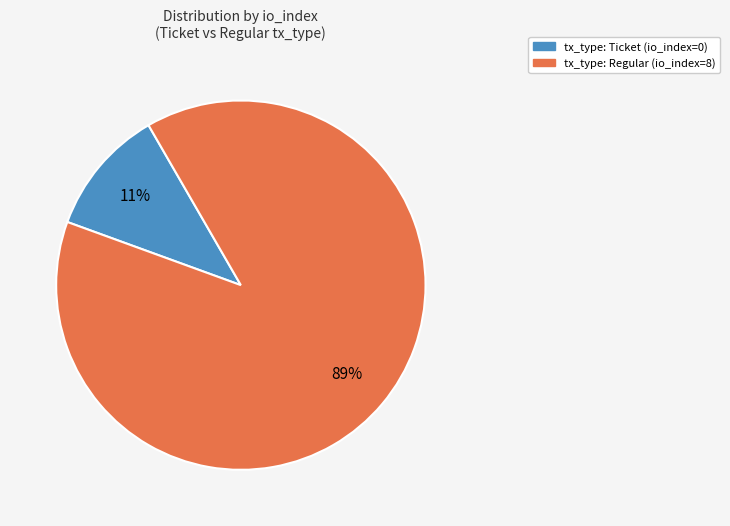

To the nearest percent, what is the difference between the largest and smallest slice percentages?

78%